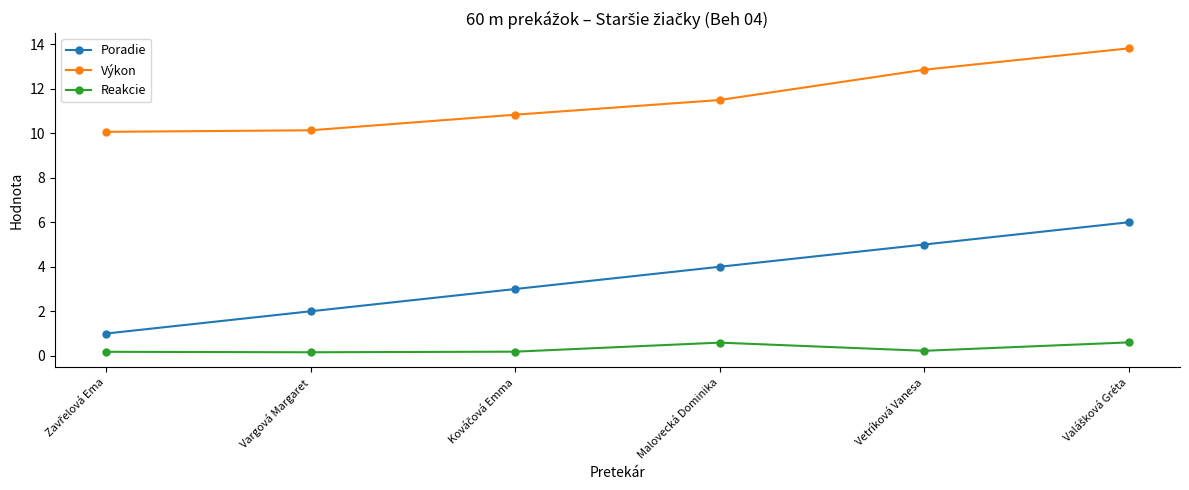

What is the total value across all series at Vargová Margaret?

12.3